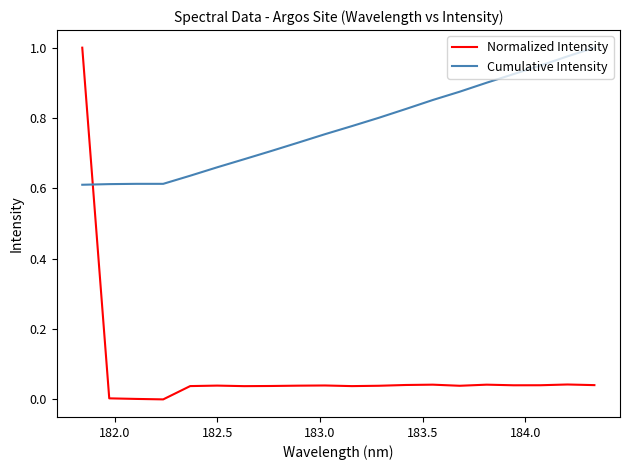

Rank the series by their average value, from lowest to highest.

Normalized Intensity, Cumulative Intensity